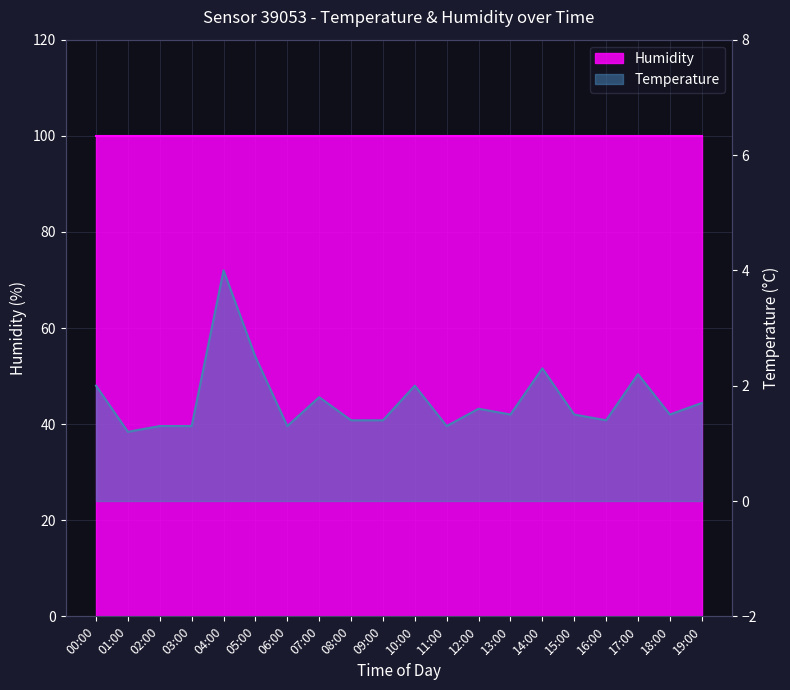

What is the change in value from 08:00 to 13:00?

+0.1